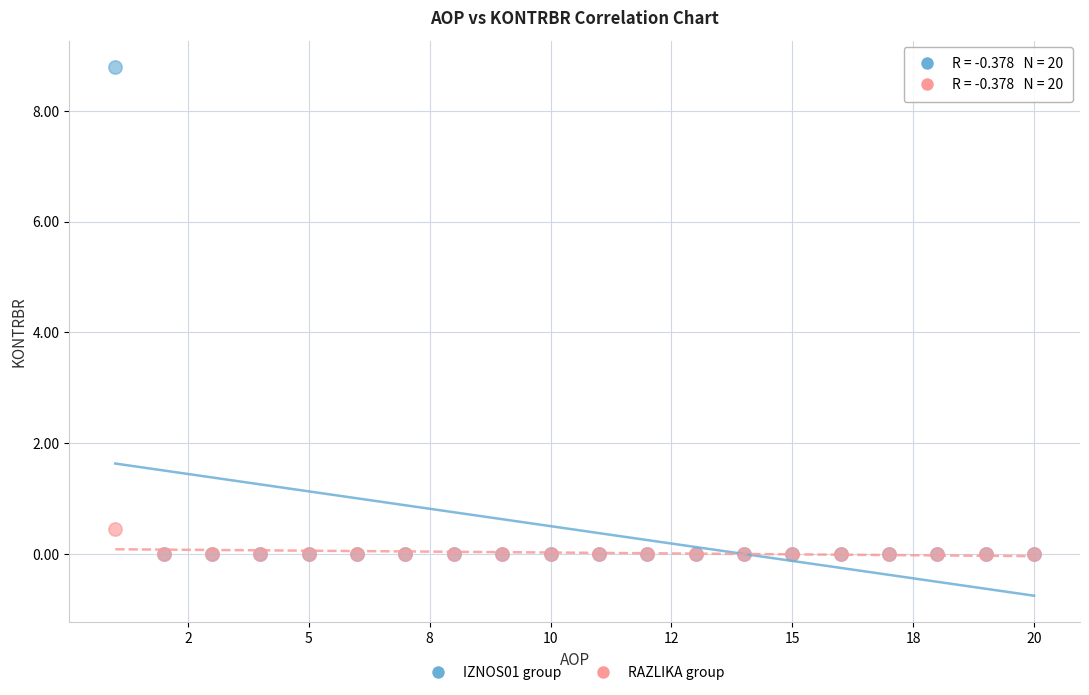

Which series contains the highest Y value?

IZNOS01 group